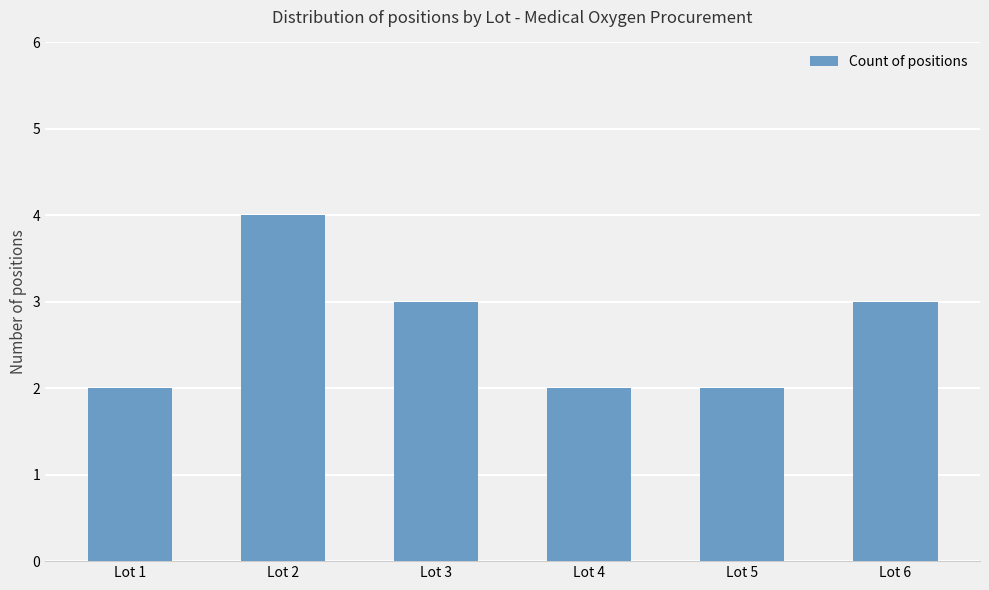

The value at Lot 2 is 6. True or false?

False